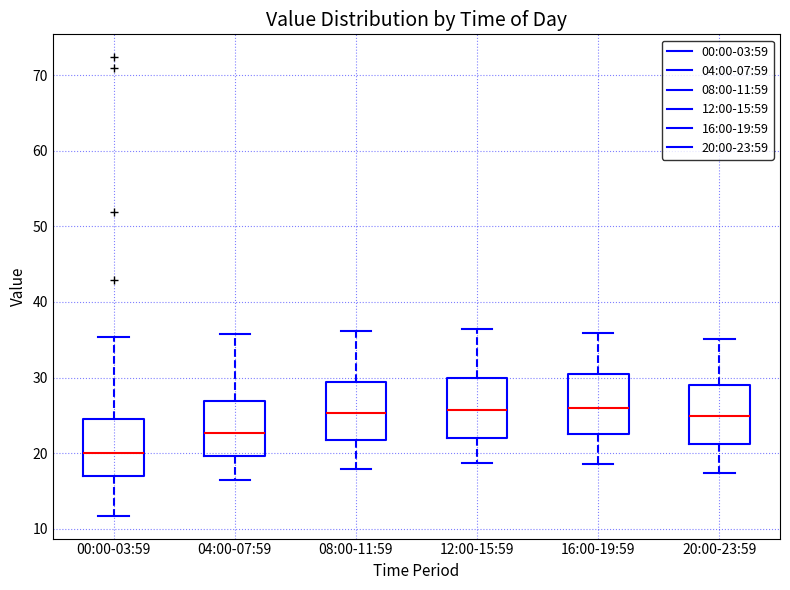

Where does the median line of the box for 04:00-07:59 sit on the y-axis? The values are not printed on the chart, so give them approximately, as read against the axis.

23